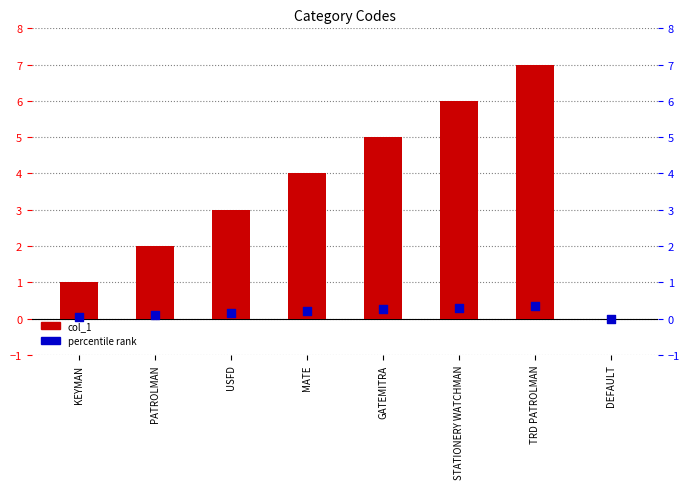

Which series has the widest spread of Y values?

col_1